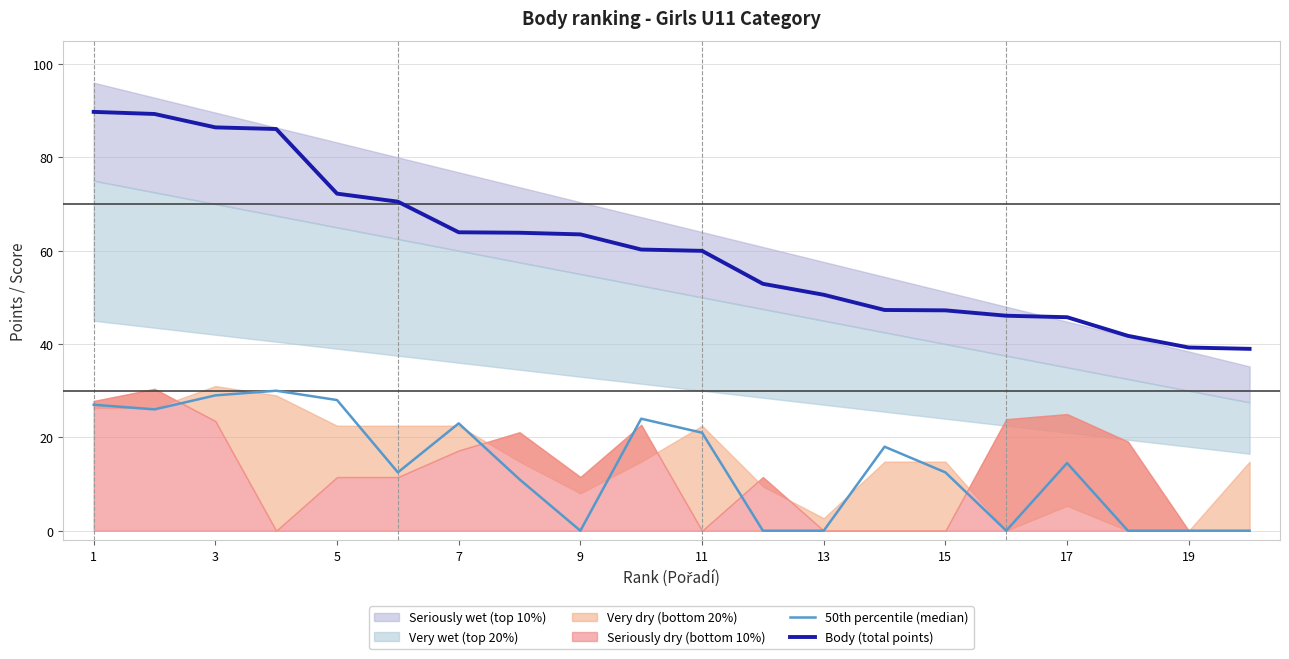

What is the sum of the 50th percentile (median) values at 13 and 11?

21.0